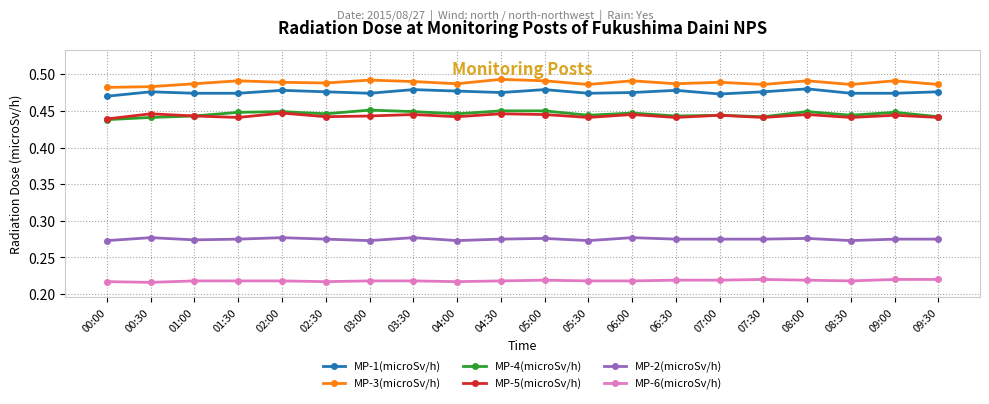

Where is the first local maximum for MP-2(microSv/h)?

00:30